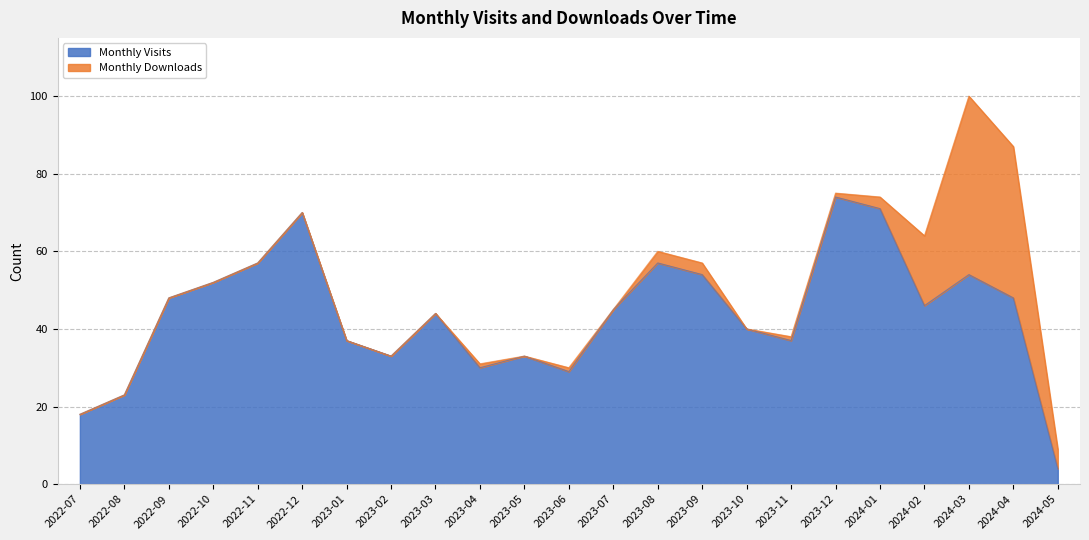

What is the label of the 3rd point from the right?

2024-03